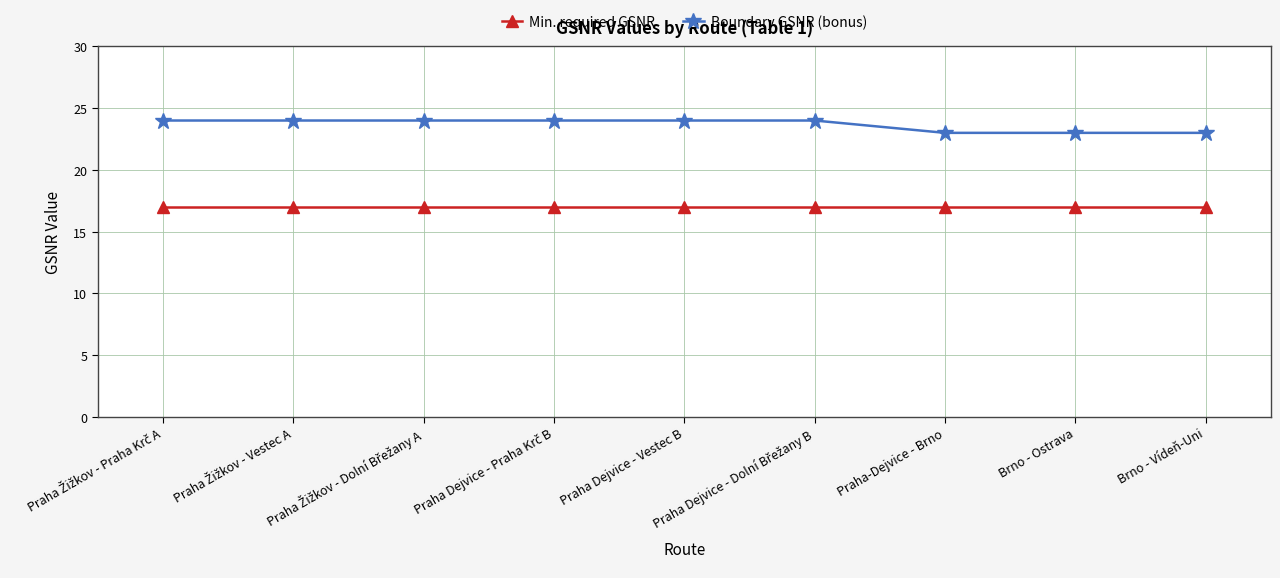

What is the maximum value for Boundary GSNR (bonus)?

24